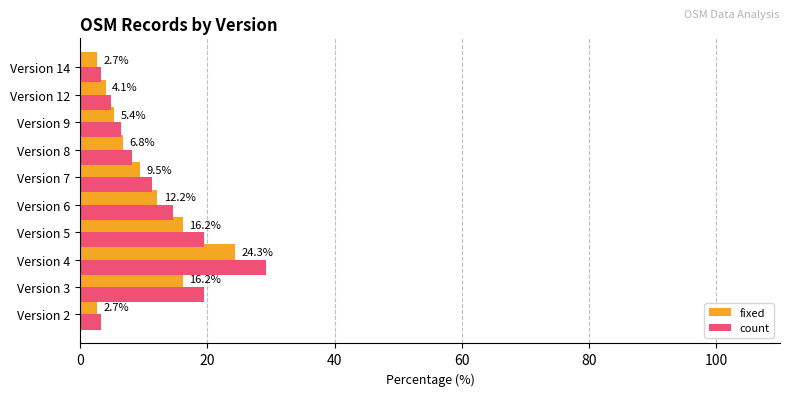

Rank the series by their average value, from highest to lowest.

count, fixed